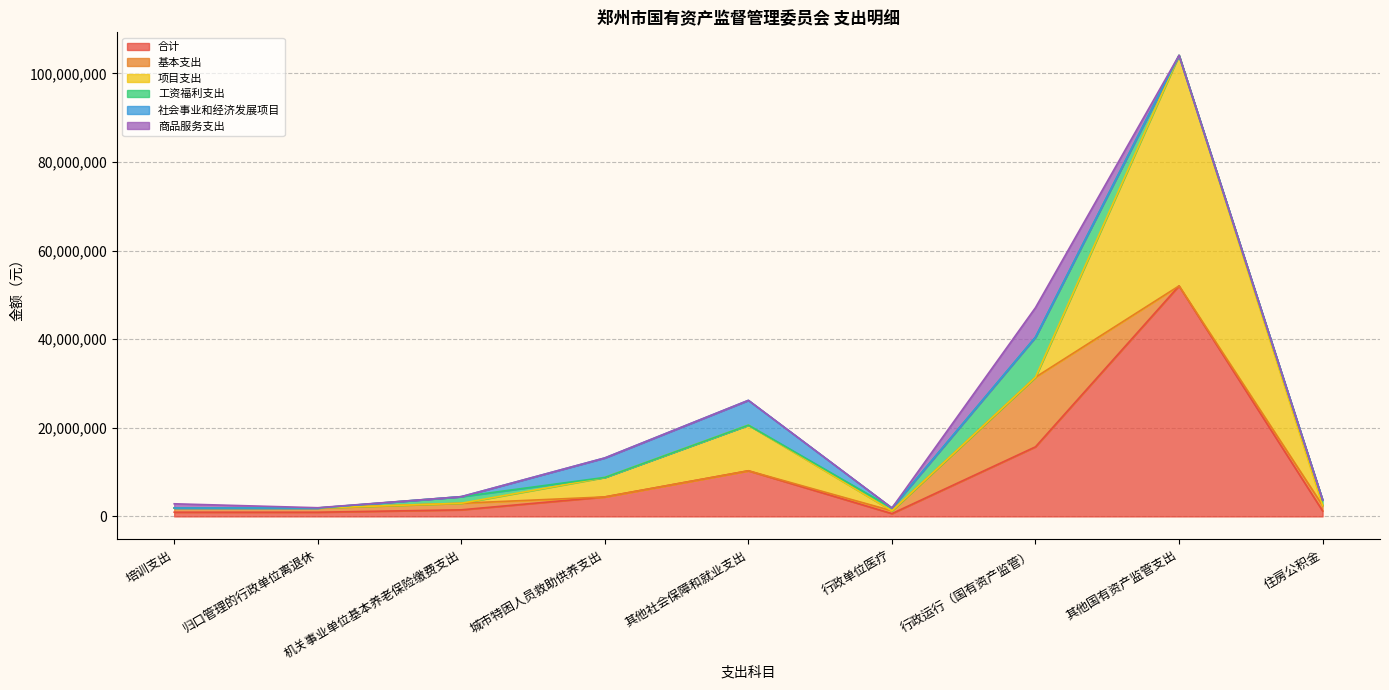

The value of 商品服务支出 at 归口管理的行政单位离退休 is 63400. True or false?

True